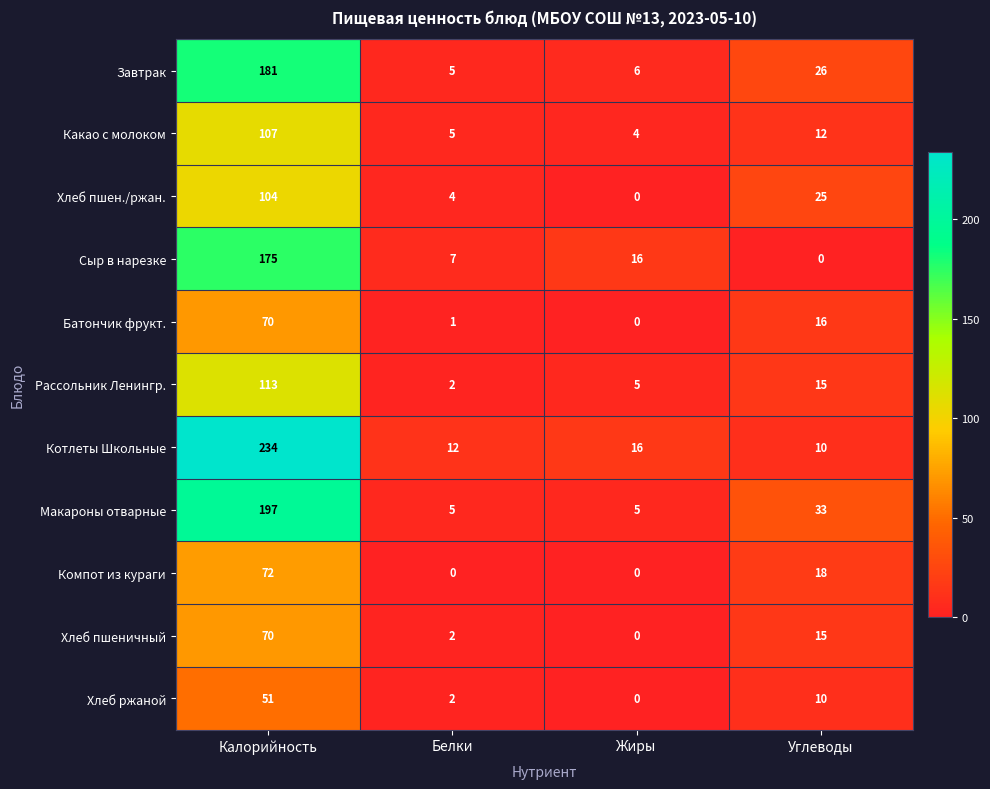

What is the maximum value for Батончик фрукт.?

70